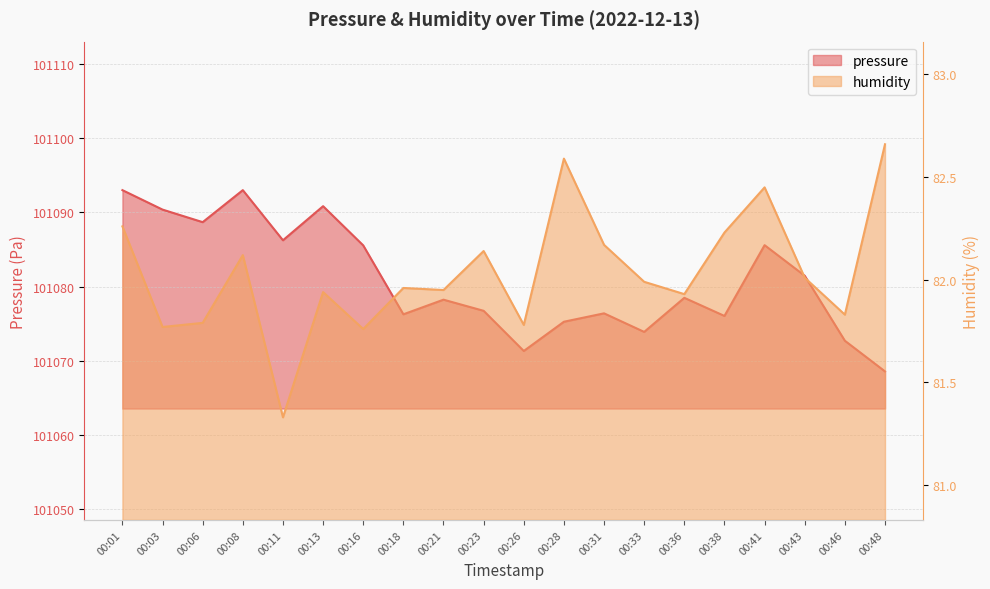

Rank the series by their maximum value, from highest to lowest.

pressure, humidity